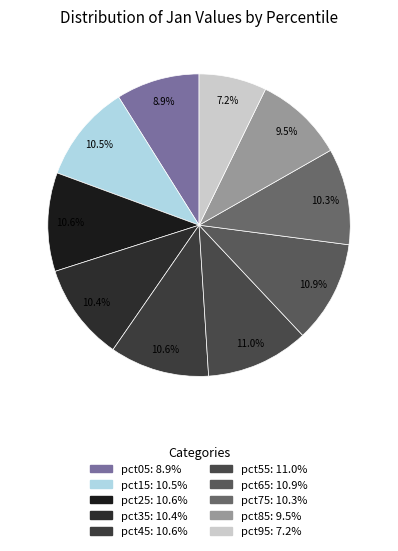

What is the ratio of the value at pct25 to the value at pct85?

1.1